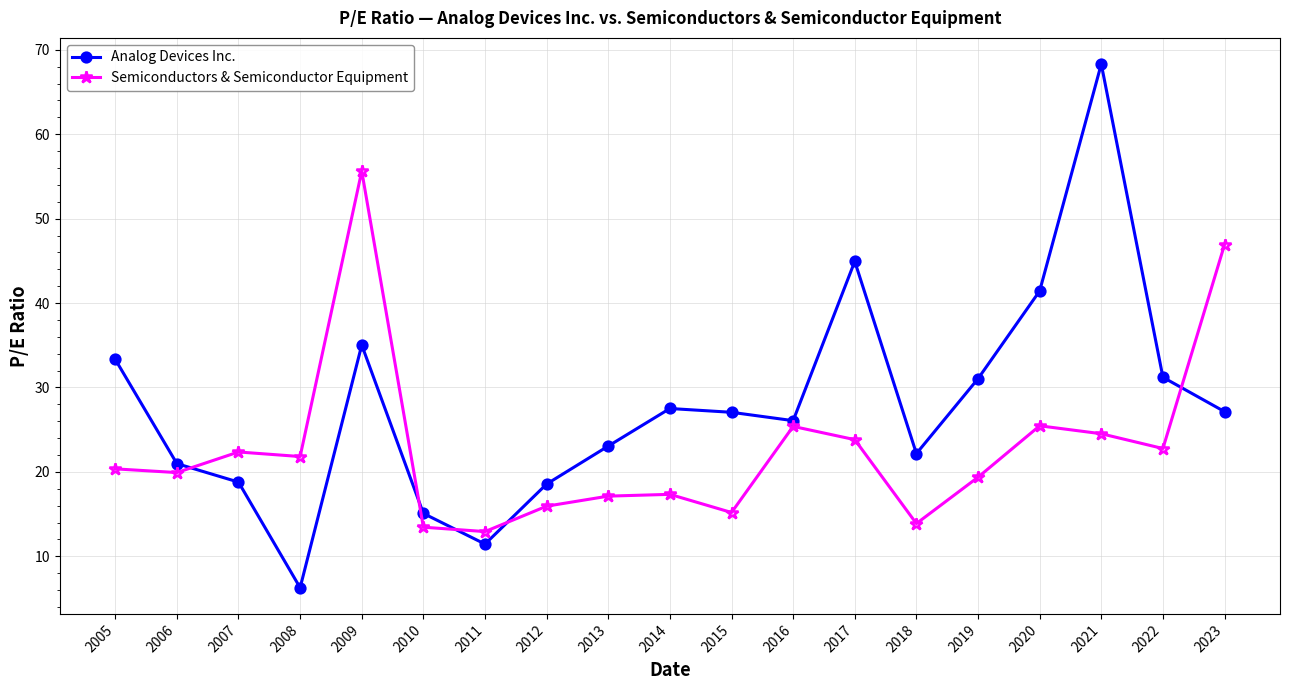

The value of Semiconductors & Semiconductor Equipment at 2014 is 26.6. True or false?

False